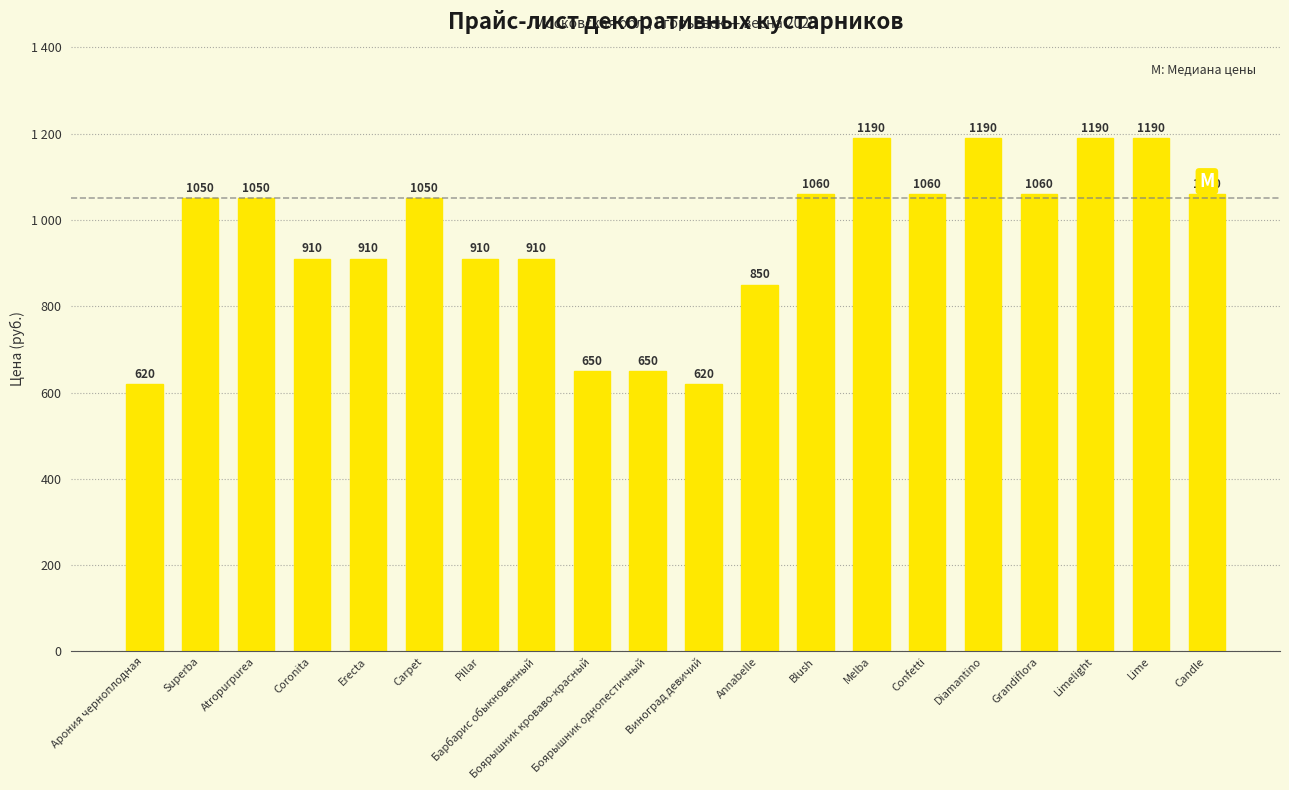

Reading right to left, transcribe all the data shown in this chart.

1060	1190	1190	1060	1190	1060	1190	1060	850	620	650	650	910	910	1050	910	910	1050	1050	620